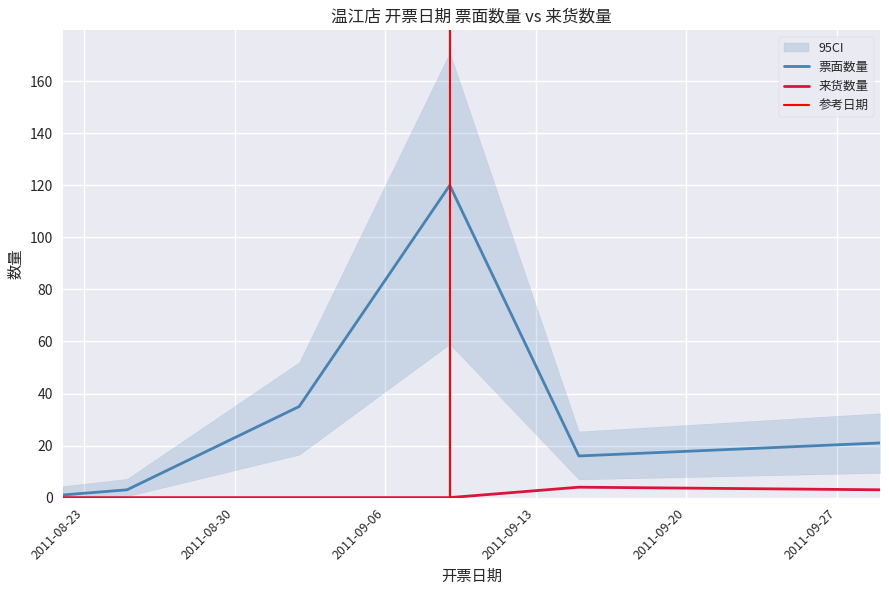

What is the difference between the second highest and minimum values in the 票面数量 series?

34